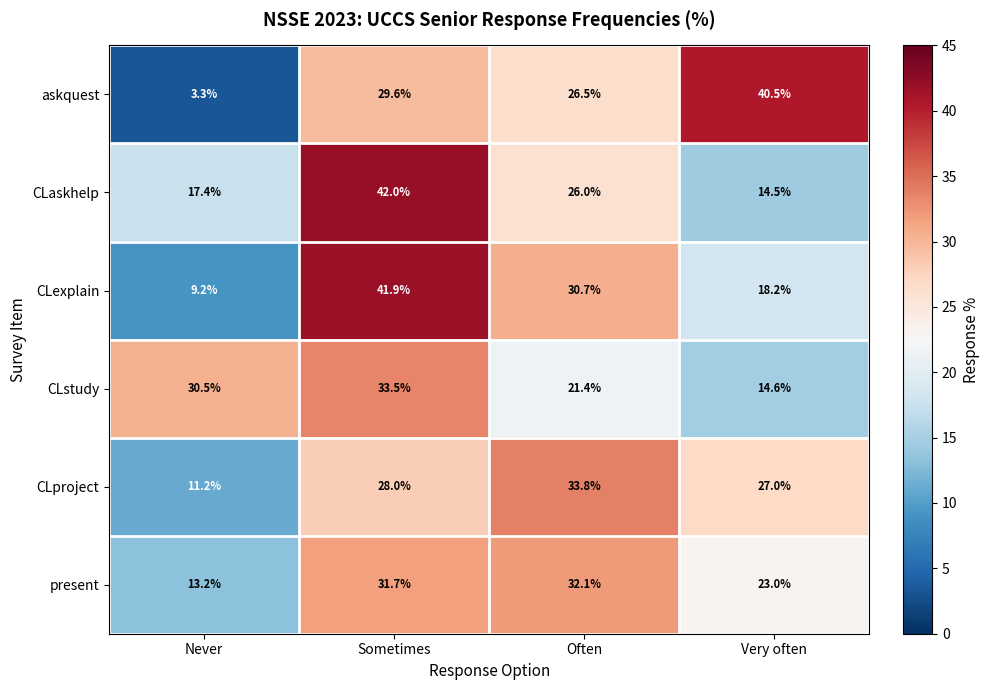

The CLstudy series shows 21.4 at Often. True or false?

True